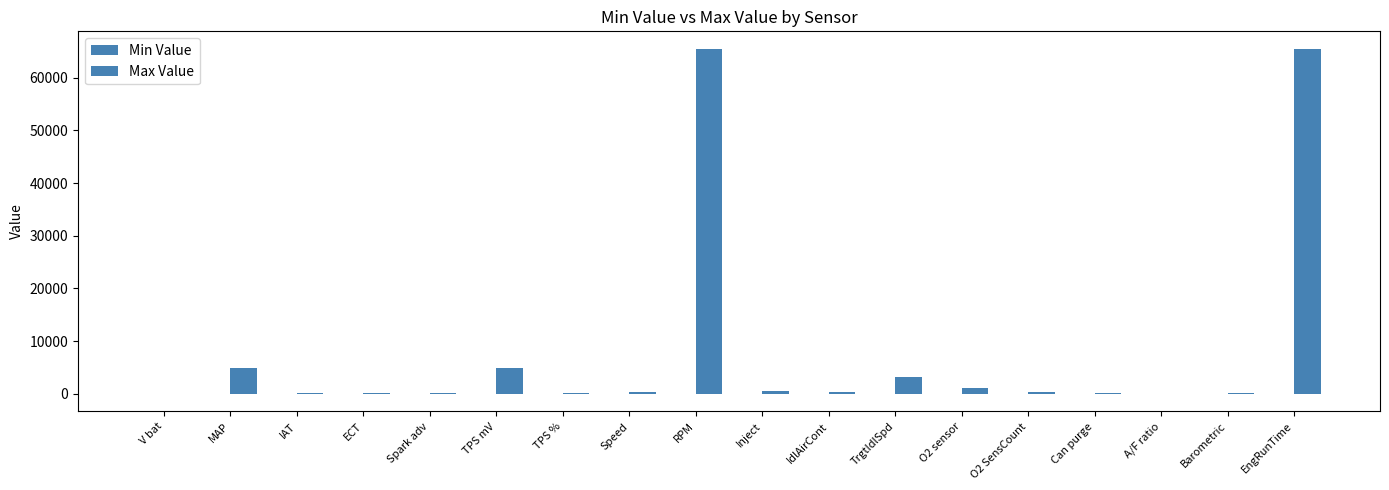

At which category is the sum across all series the highest?

RPM